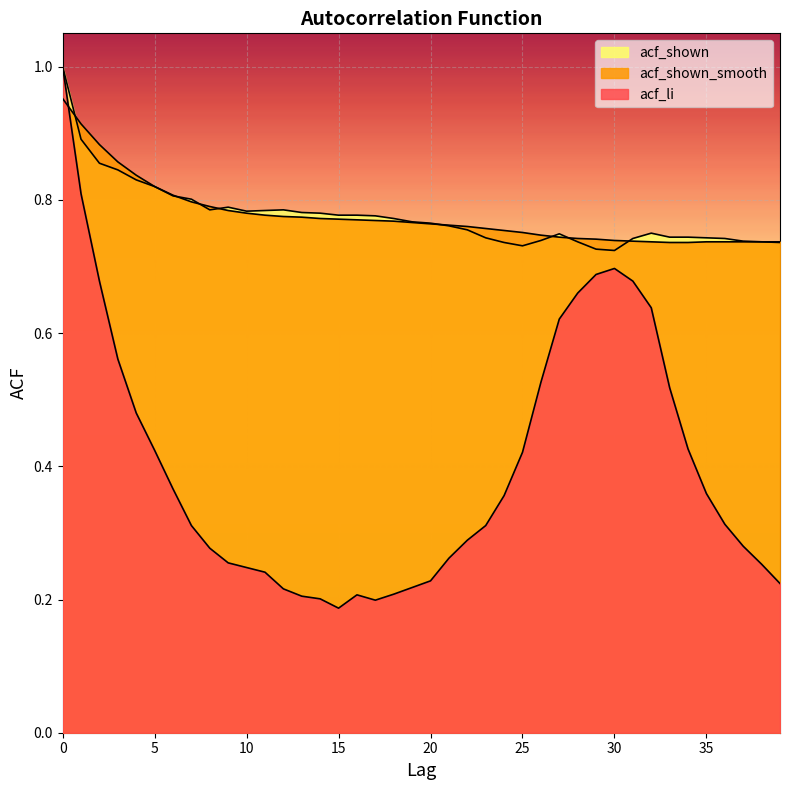

What is the value of the acf_li point at the 24th from the left?

0.3